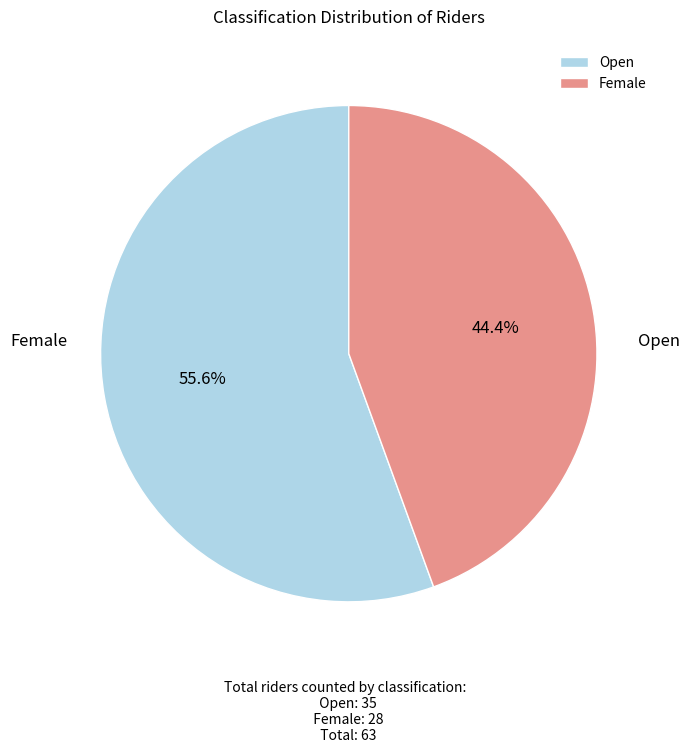

Which slice represents more than half of the pie?

Open